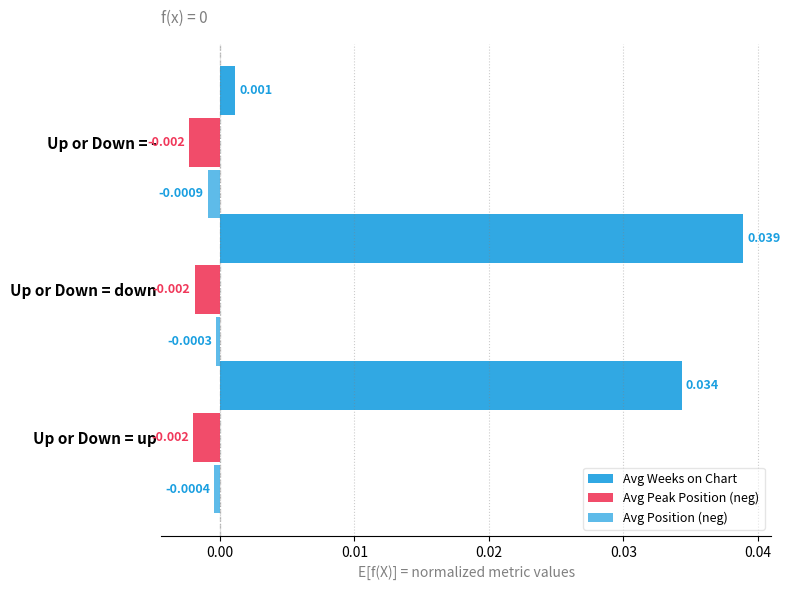

Count the number of data series in this chart.

3